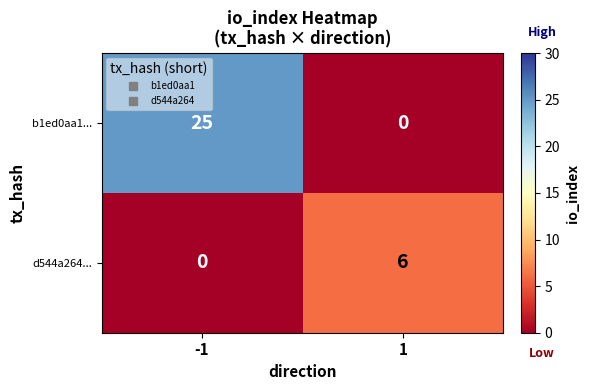

Read the b1ed0aa1... value at -1, to the nearest 5.

25